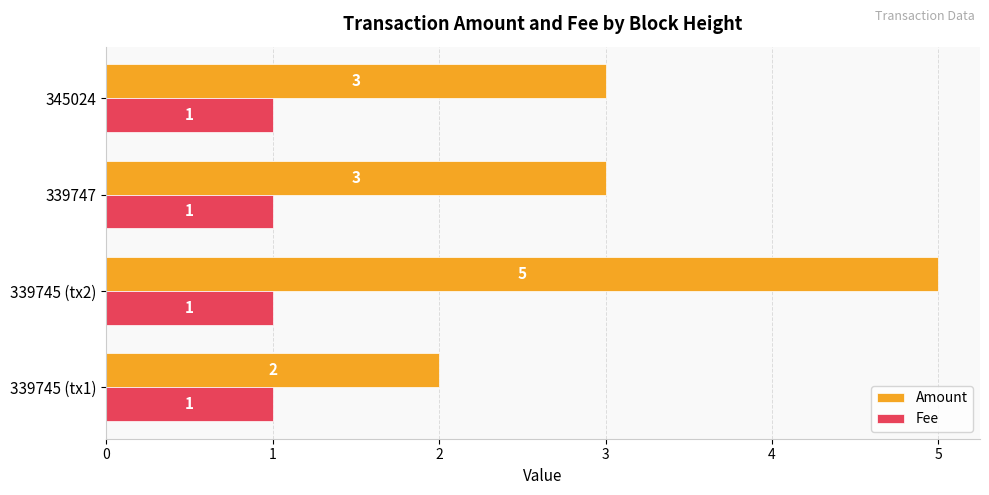

How many Amount values are between 3 and 5?

3